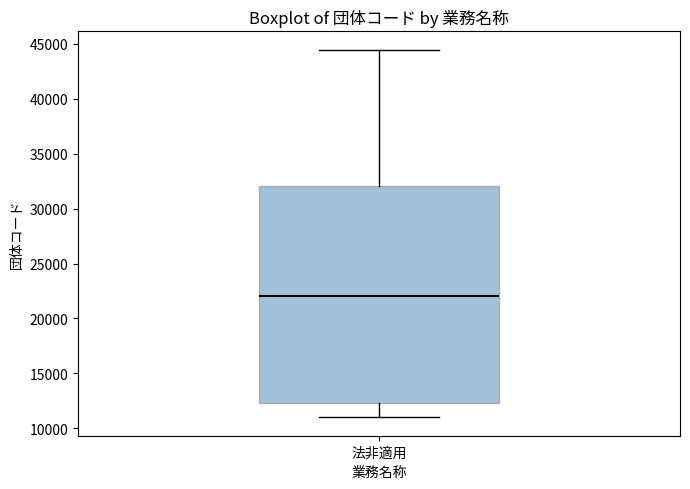

Where does the upper whisker of the box for 法非適用 end on the y-axis? The values are not printed on the chart, so give them approximately, as read against the axis.

44500